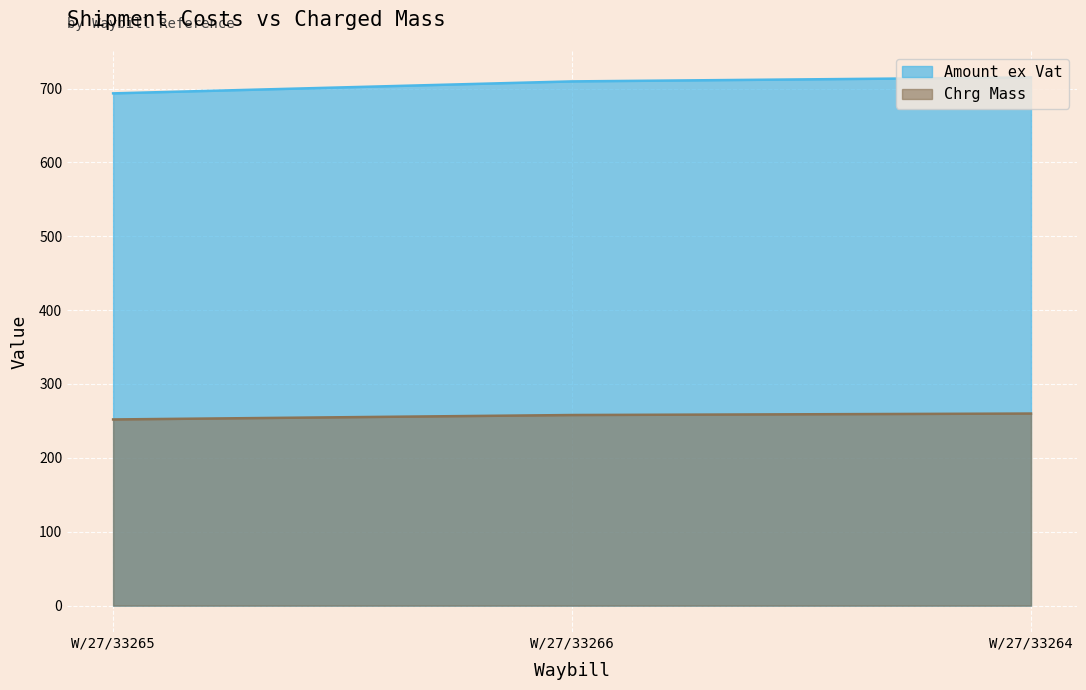

Is it true that Chrg Mass equals 142.4 at W/27/33265?

False